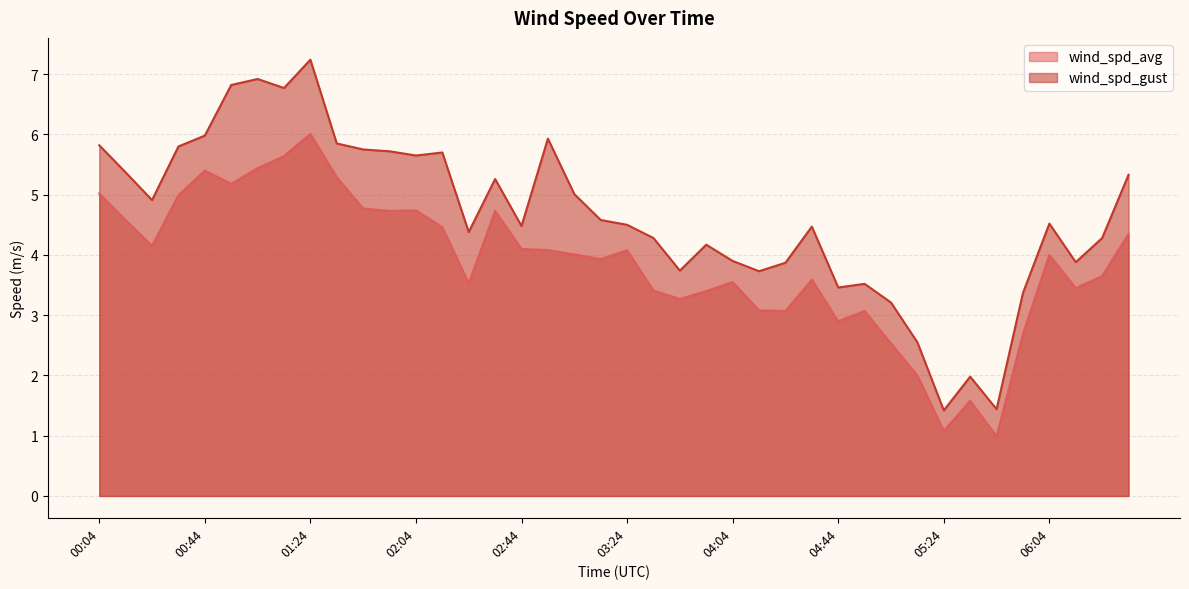

How many interior local peaks does the wind_spd_gust series have?

10